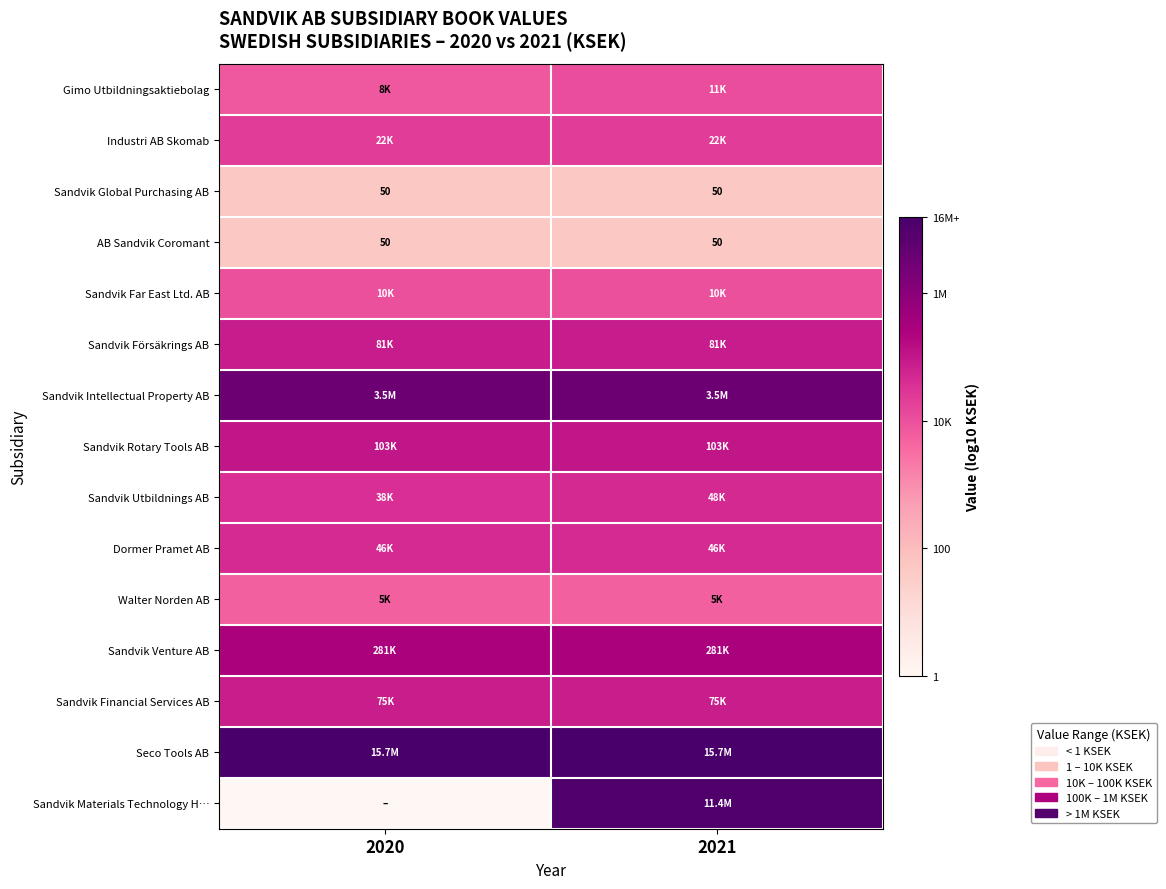

List the series in order of their peak value, lowest first.

Sandvik Global Purchasing AB, AB Sandvik Coromant, Walter Norden AB, Sandvik Far East Ltd. AB, Gimo Utbildningsaktiebolag, Industri AB Skomab, Dormer Pramet AB, Sandvik Utbildnings AB, Sandvik Financial Services AB, Sandvik Försäkrings AB, Sandvik Rotary Tools AB, Sandvik Venture AB, Sandvik Intellectual Property AB, Sandvik Materials Technology H…, Seco Tools AB